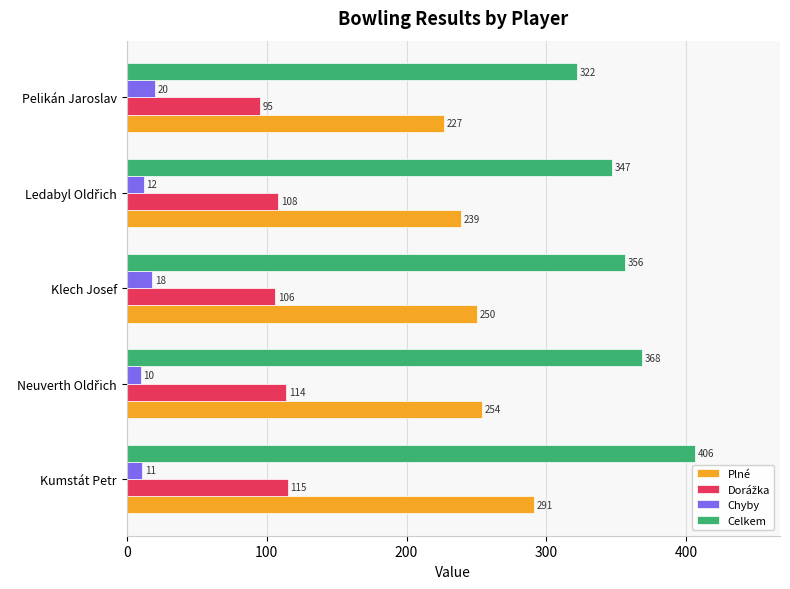

Which series has the largest total across all categories?

Celkem